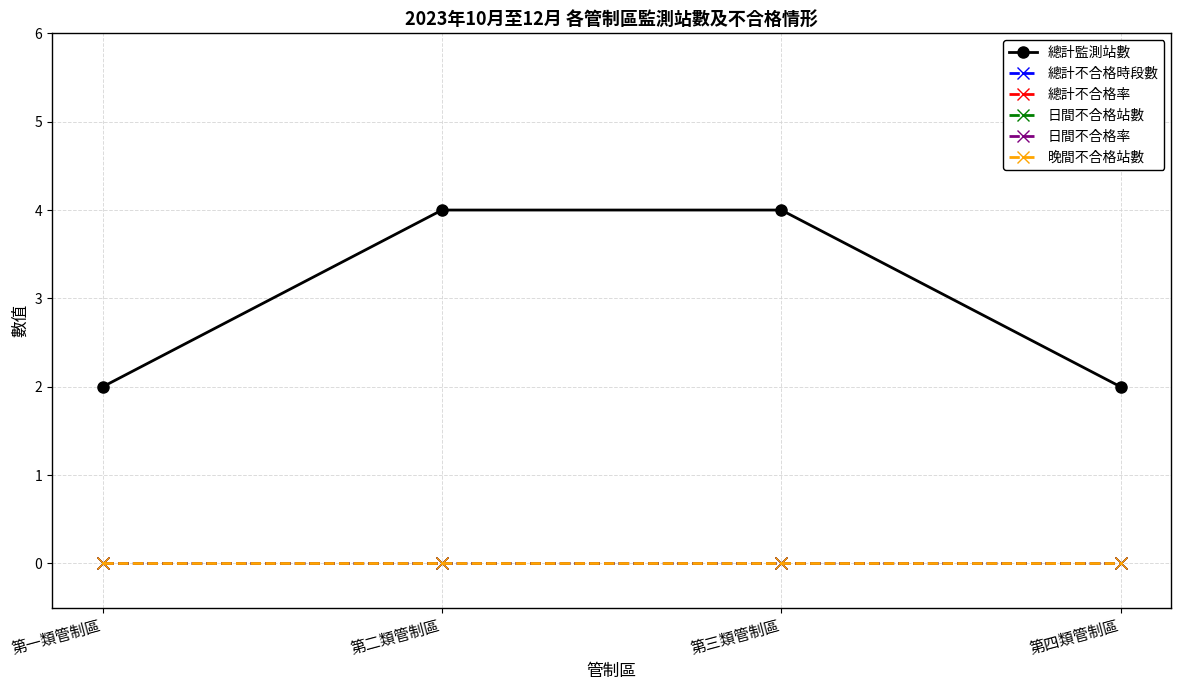

Which series has the widest spread of values?

總計監測站數